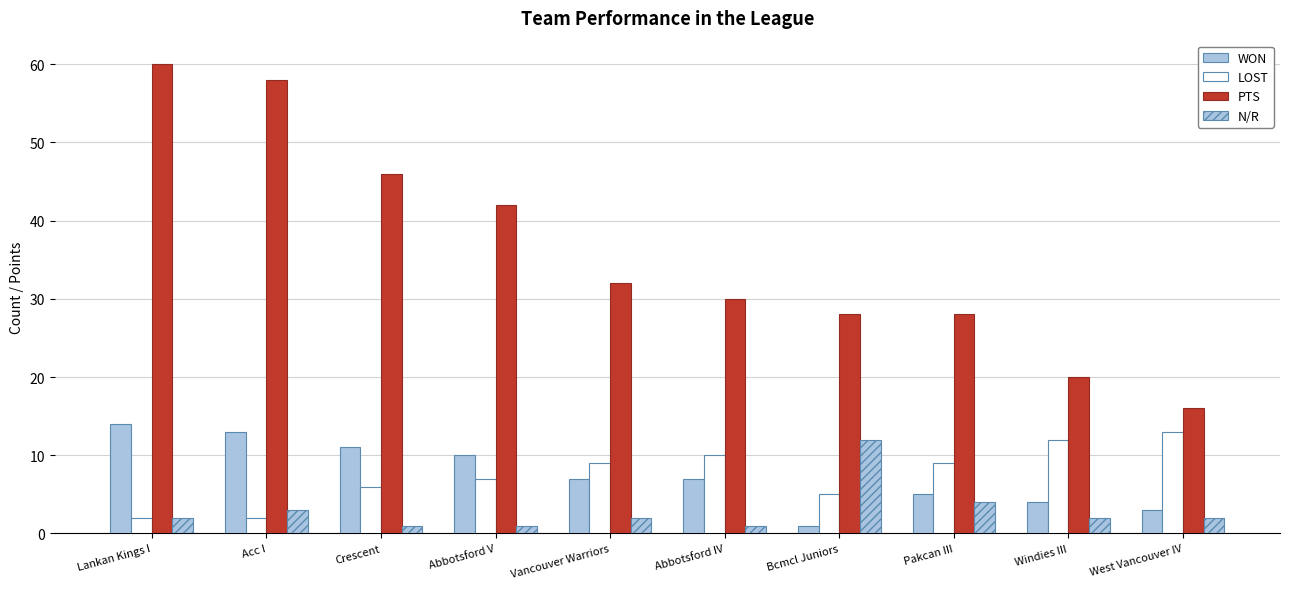

Is it true that PTS equals 28 at Pakcan III?

True